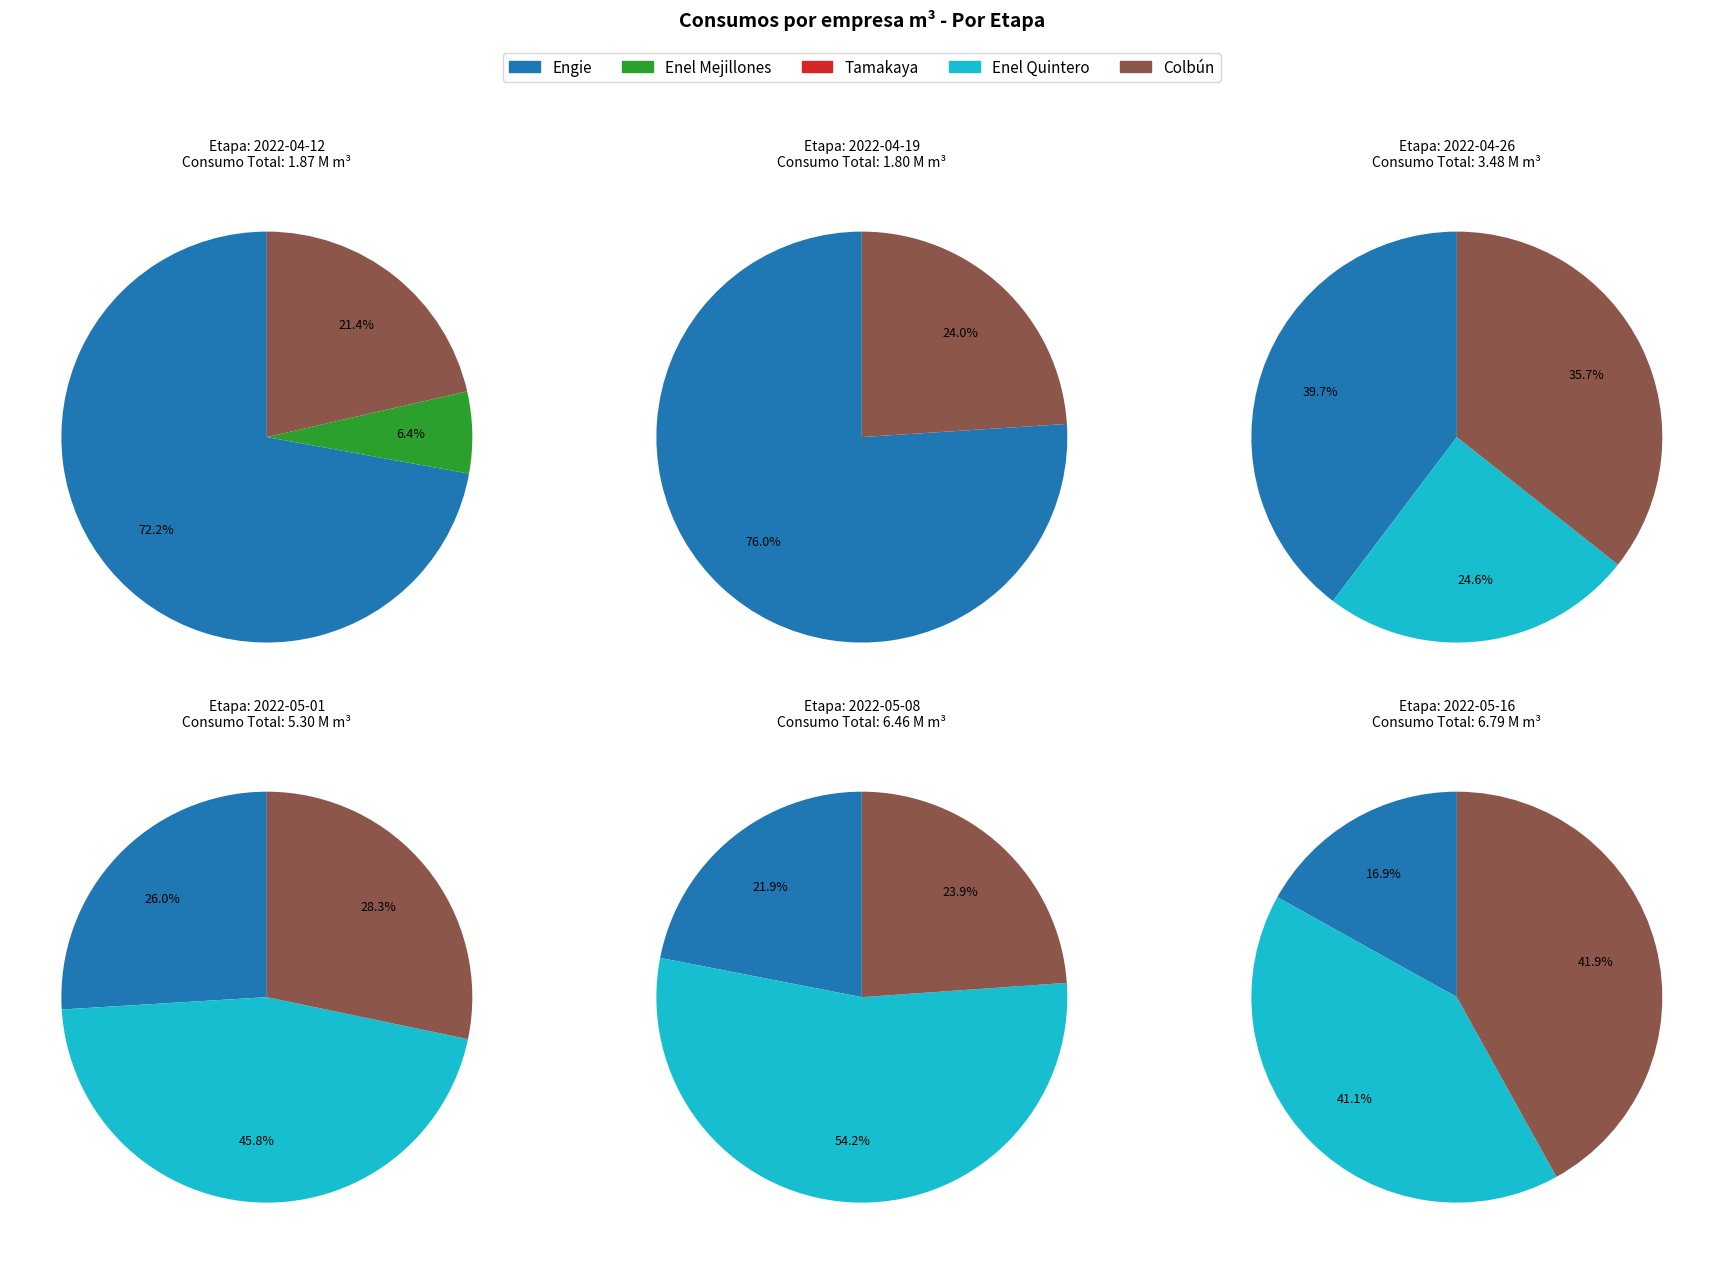

How many segments does this pie chart have?

6